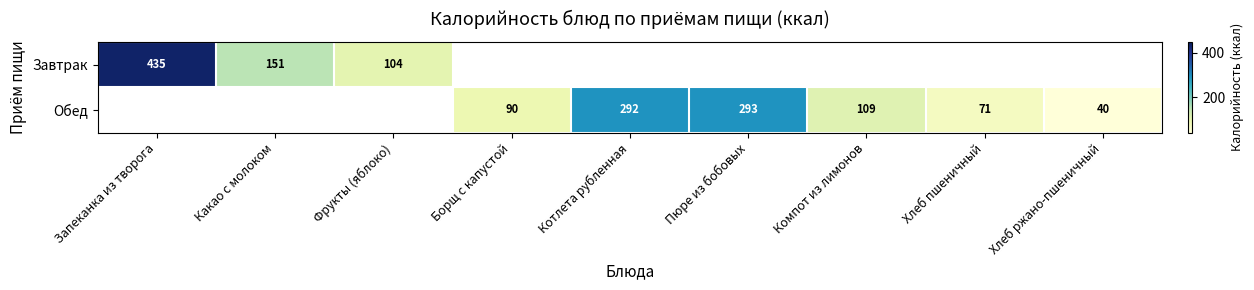

The Обед series shows 434 at Котлета рубленная. True or false?

False